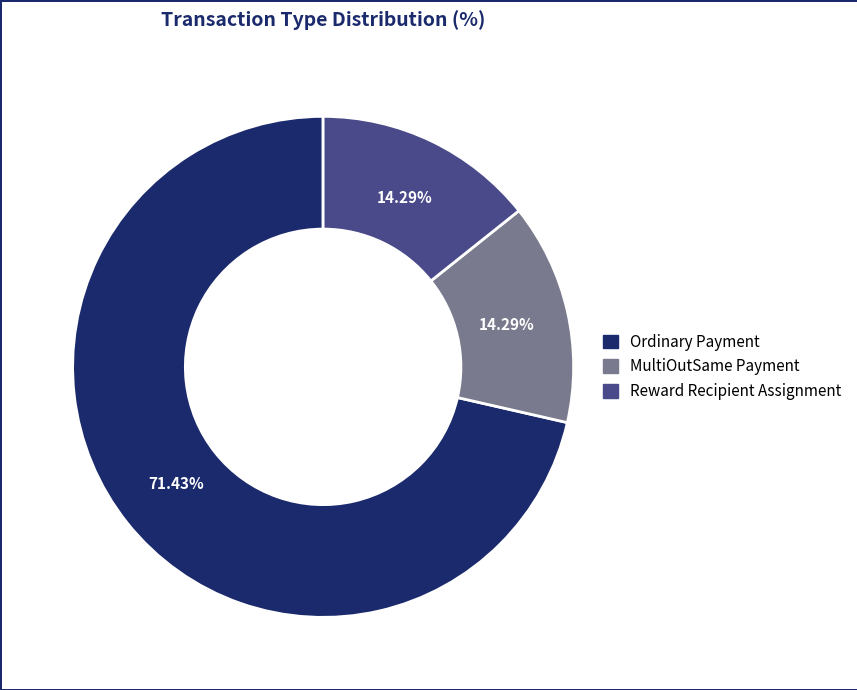

Combined, do Ordinary Payment and Reward Recipient Assignment account for over 50%?

Yes